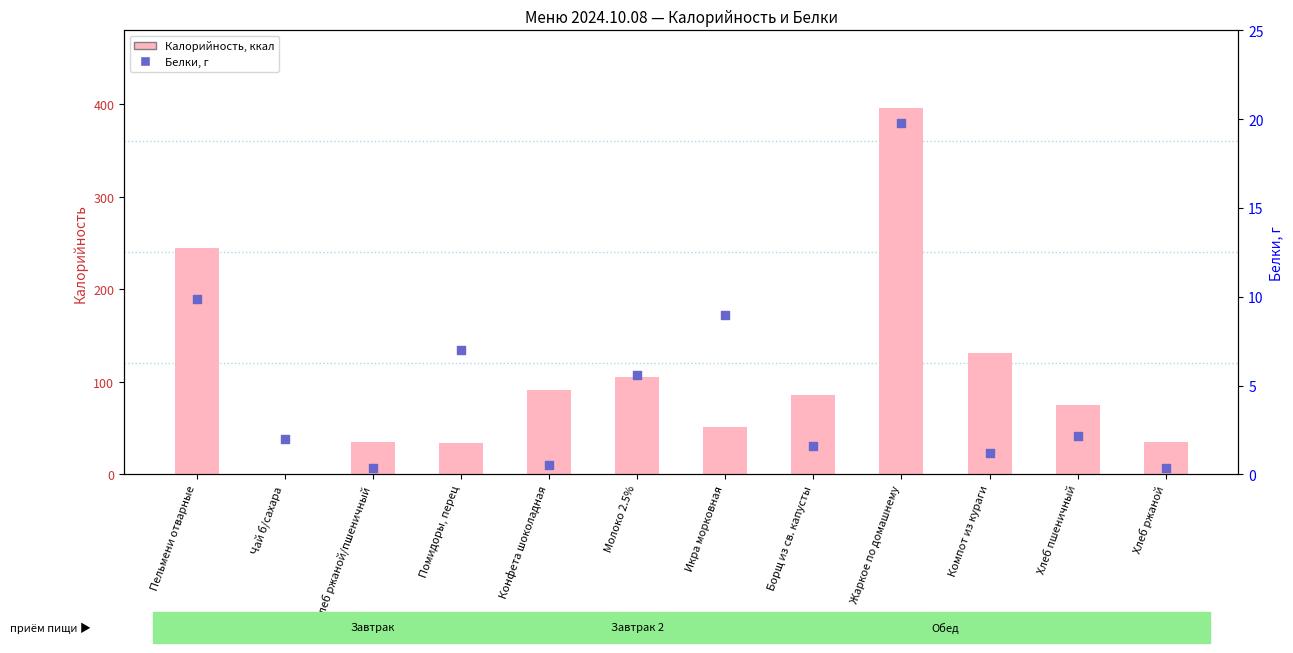

At how many categories does at least one series exceed 344?

1